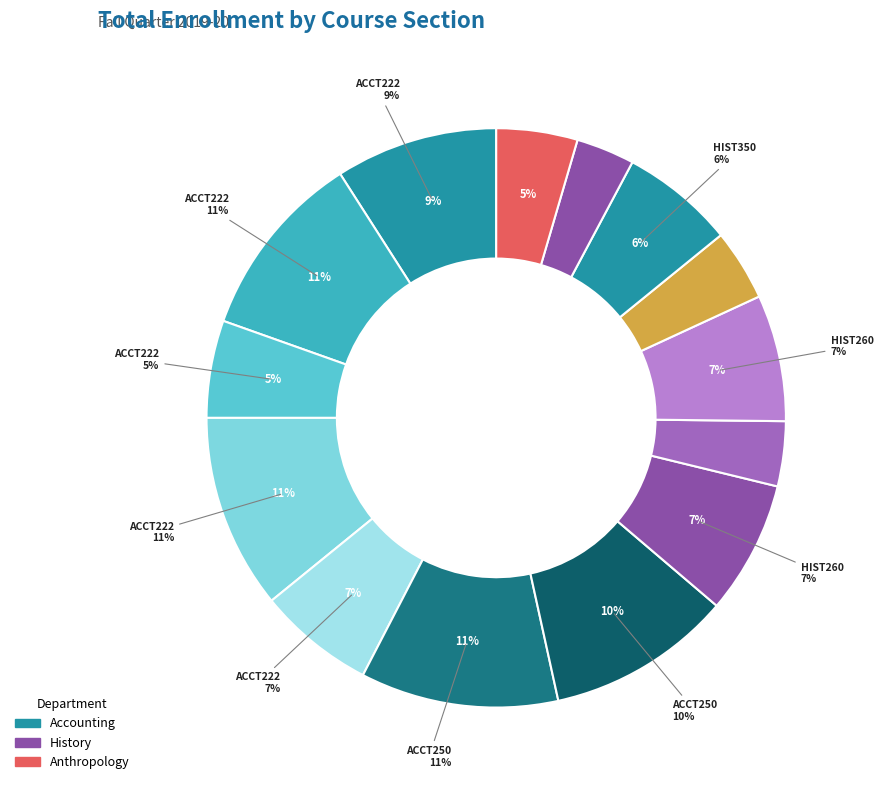

Count the number of slices in the pie.

14